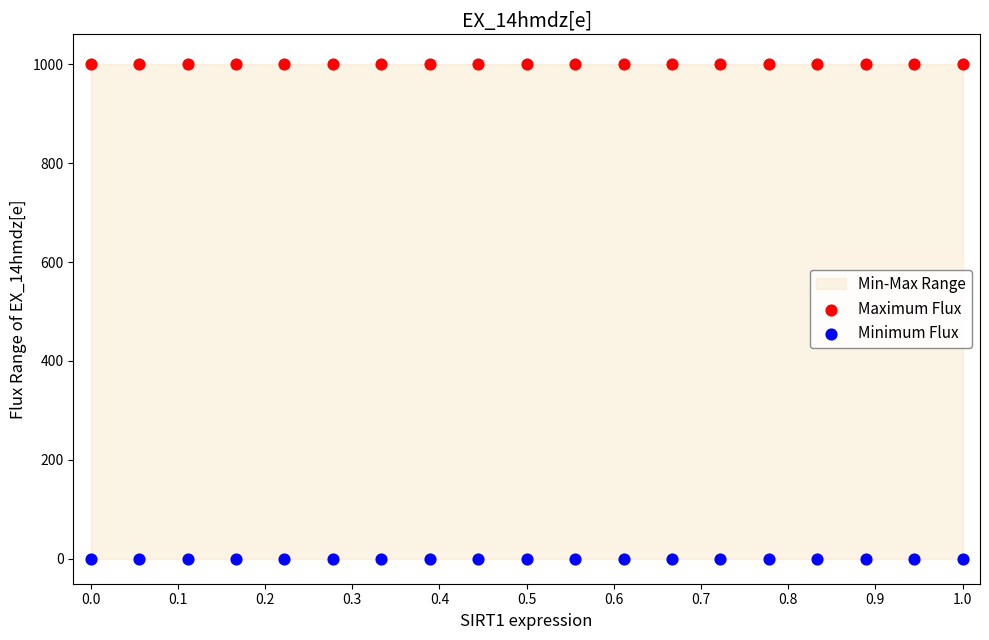

Which series contains the lowest Y value?

Minimum Flux